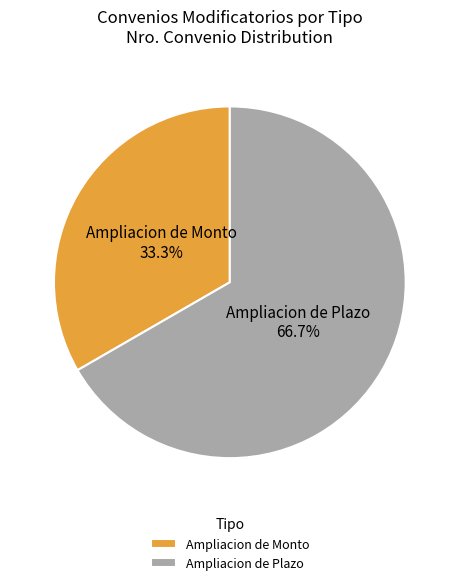

How many segments does this pie chart have?

2